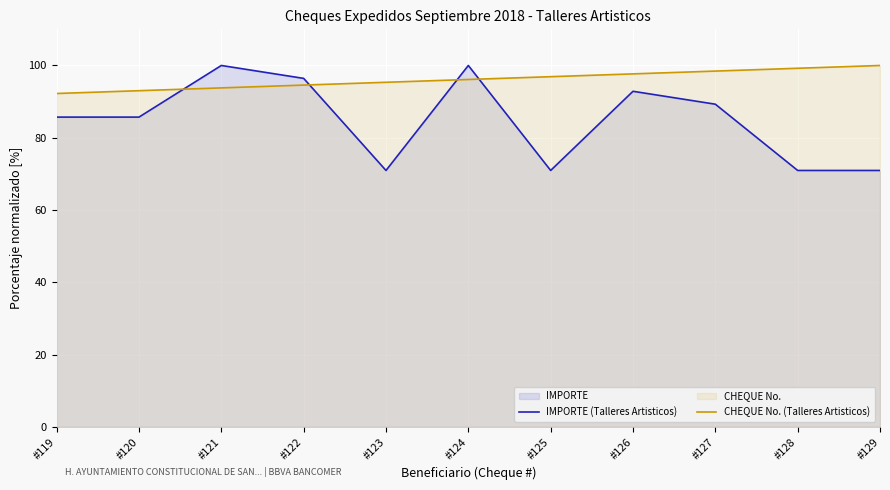

Rank the categories by IMPORTE (Talleres Artisticos) value from highest to lowest.

#121, #124, #122, #126, #127, #119, #120, #123, #125, #128, #129